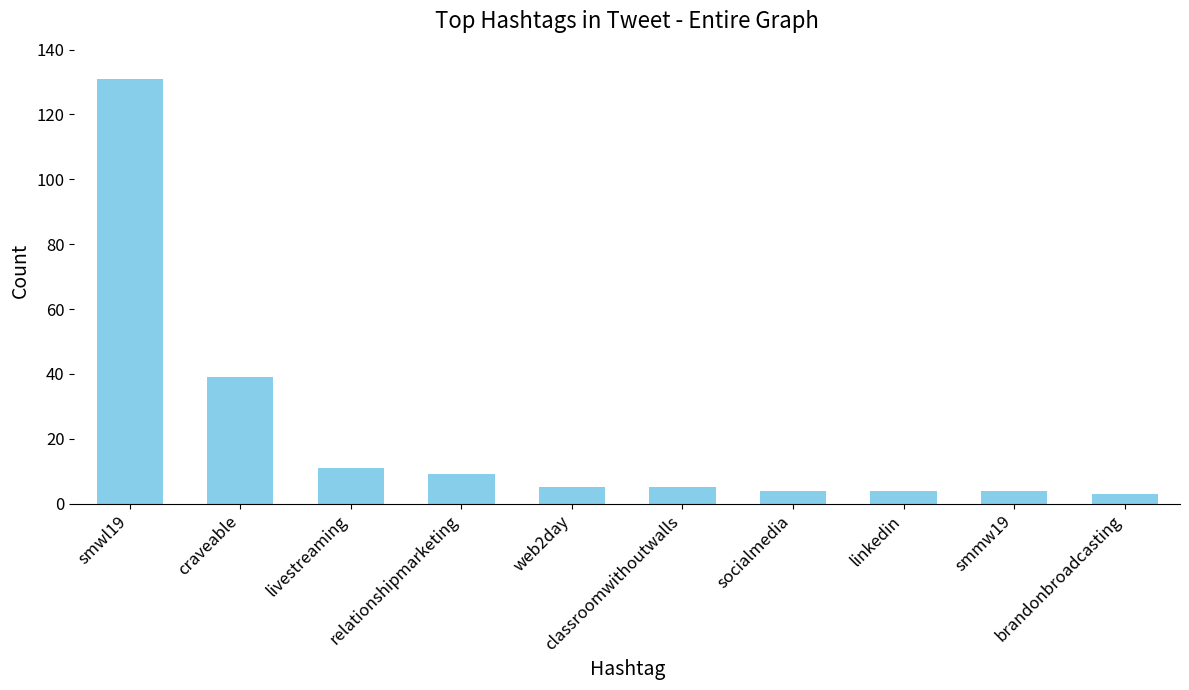

What is the smallest value displayed?

3